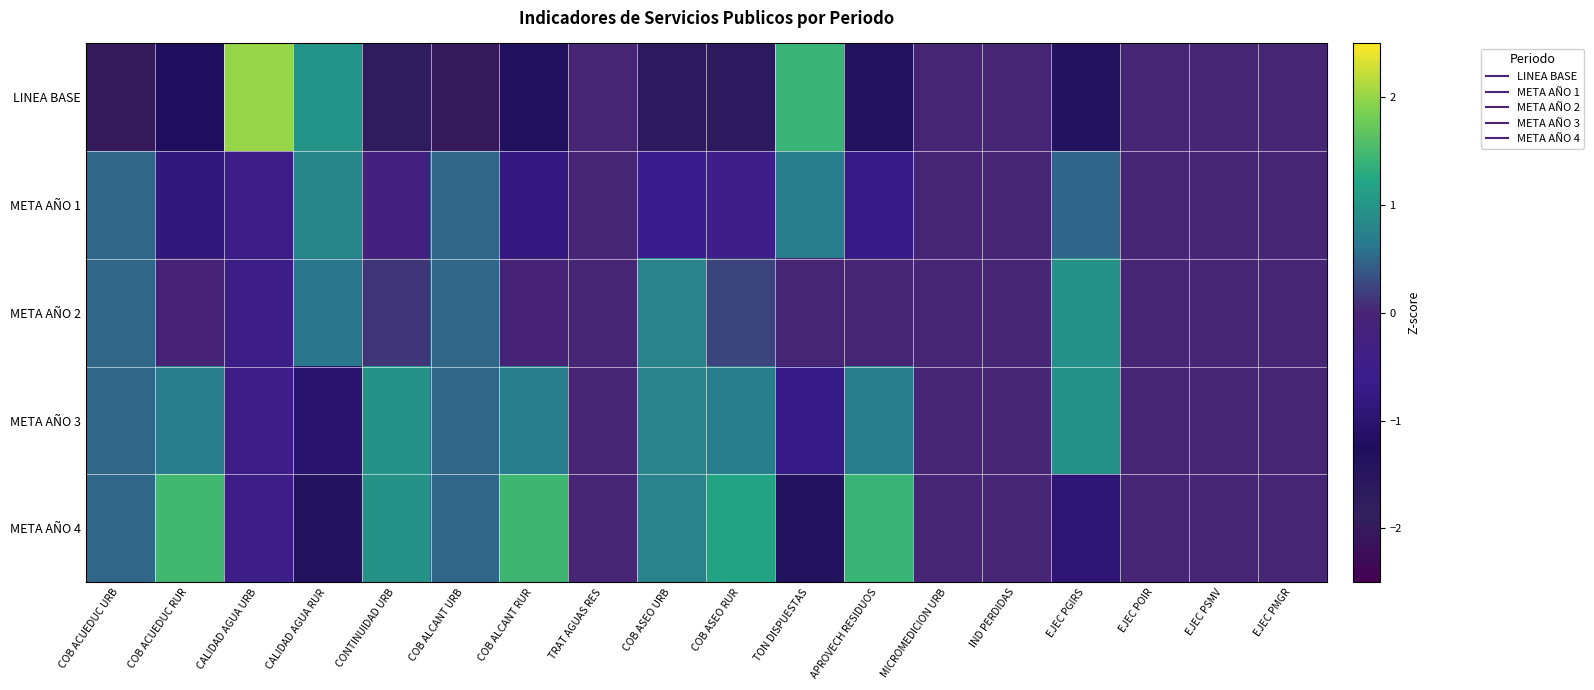

Reading left to right, transcribe all the data shown in this chart.

LINEA BASE: COB ACUEDUC URB=-2.0	COB ACUEDUC RUR=-1.2	CALIDAD AGUA URB=2.0	CALIDAD AGUA RUR=1.0	CONTINUIDAD URB=-1.7	COB ALCANT URB=-2.0	COB ALCANT RUR=-1.3	TRAT AGUAS RES=0.0	COB ASEO URB=-1.7	COB ASEO RUR=-1.7	TON DISPUESTAS=1.4	APROVECH RESIDUOS=-1.4	MICROMEDICION URB=0.0	IND PERDIDAS=0.0	EJEC PGIRS=-1.4	EJEC POIR=0.0	EJEC PSMV=0.0	EJEC PMGR=0.0
META AÑO 1: COB ACUEDUC URB=0.5	COB ACUEDUC RUR=-0.9	CALIDAD AGUA URB=-0.5	CALIDAD AGUA RUR=0.8	CONTINUIDAD URB=-0.3	COB ALCANT URB=0.5	COB ALCANT RUR=-0.8	TRAT AGUAS RES=0.0	COB ASEO URB=-0.7	COB ASEO RUR=-0.5	TON DISPUESTAS=0.7	APROVECH RESIDUOS=-0.7	MICROMEDICION URB=0.0	IND PERDIDAS=0.0	EJEC PGIRS=0.5	EJEC POIR=0.0	EJEC PSMV=0.0	EJEC PMGR=0.0
META AÑO 2: COB ACUEDUC URB=0.5	COB ACUEDUC RUR=-0.1	CALIDAD AGUA URB=-0.5	CALIDAD AGUA RUR=0.6	CONTINUIDAD URB=0.1	COB ALCANT URB=0.5	COB ALCANT RUR=-0.0	TRAT AGUAS RES=0.0	COB ASEO URB=0.8	COB ASEO RUR=0.2	TON DISPUESTAS=0.0	APROVECH RESIDUOS=0.0	MICROMEDICION URB=0.0	IND PERDIDAS=0.0	EJEC PGIRS=1.0	EJEC POIR=0.0	EJEC PSMV=0.0	EJEC PMGR=0.0
META AÑO 3: COB ACUEDUC URB=0.5	COB ACUEDUC RUR=0.7	CALIDAD AGUA URB=-0.5	CALIDAD AGUA RUR=-1.0	CONTINUIDAD URB=1.0	COB ALCANT URB=0.5	COB ALCANT RUR=0.7	TRAT AGUAS RES=0.0	COB ASEO URB=0.8	COB ASEO RUR=0.7	TON DISPUESTAS=-0.7	APROVECH RESIDUOS=0.7	MICROMEDICION URB=0.0	IND PERDIDAS=0.0	EJEC PGIRS=1.0	EJEC POIR=0.0	EJEC PSMV=0.0	EJEC PMGR=0.0
META AÑO 4: COB ACUEDUC URB=0.5	COB ACUEDUC RUR=1.5	CALIDAD AGUA URB=-0.5	CALIDAD AGUA RUR=-1.4	CONTINUIDAD URB=1.0	COB ALCANT URB=0.5	COB ALCANT RUR=1.5	TRAT AGUAS RES=0.0	COB ASEO URB=0.8	COB ASEO RUR=1.2	TON DISPUESTAS=-1.4	APROVECH RESIDUOS=1.4	MICROMEDICION URB=0.0	IND PERDIDAS=0.0	EJEC PGIRS=-1.0	EJEC POIR=0.0	EJEC PSMV=0.0	EJEC PMGR=0.0